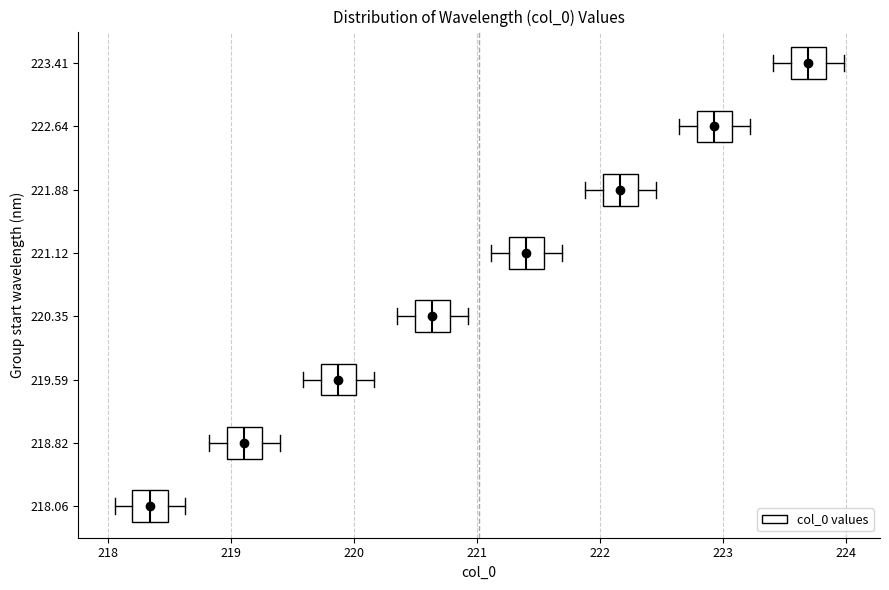

Which box's median line is the furthest to the right?

223.41